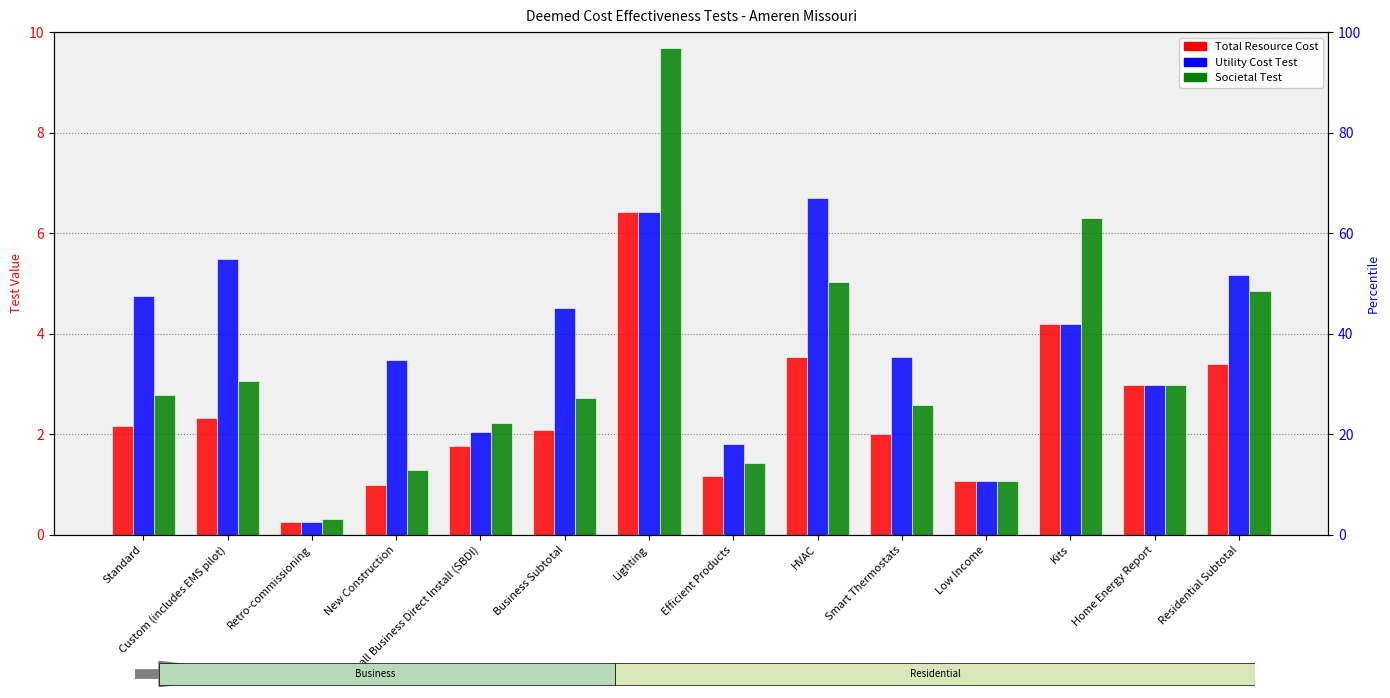

Are the bars grouped side by side (vs. stacked)?

Yes